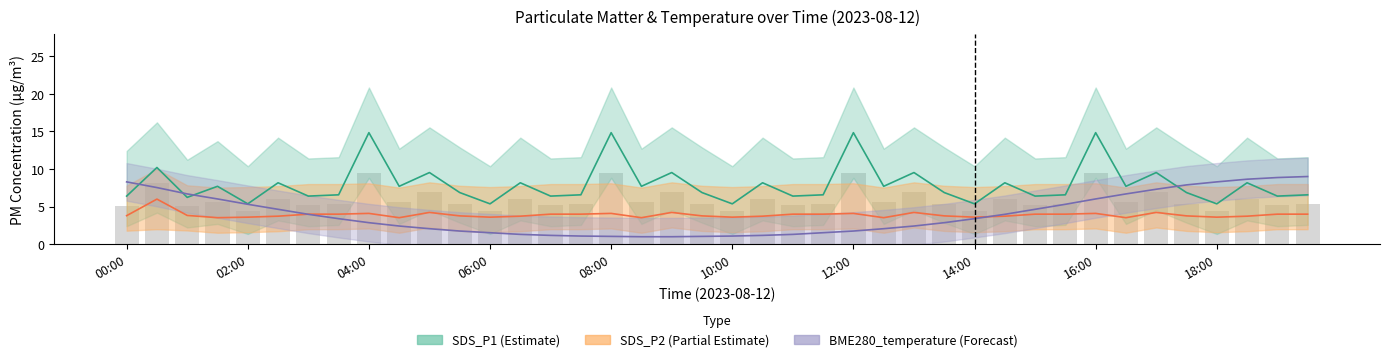

At which category does the chart reach its minimum across all series?

17